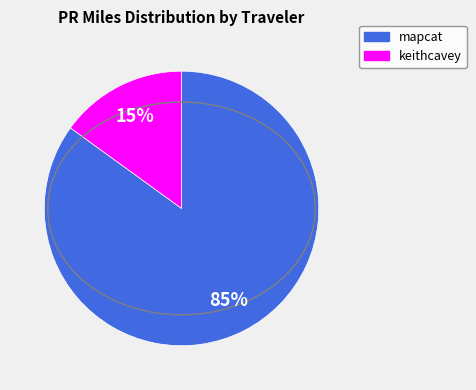

To the nearest percent, what is the average slice percentage?

50%